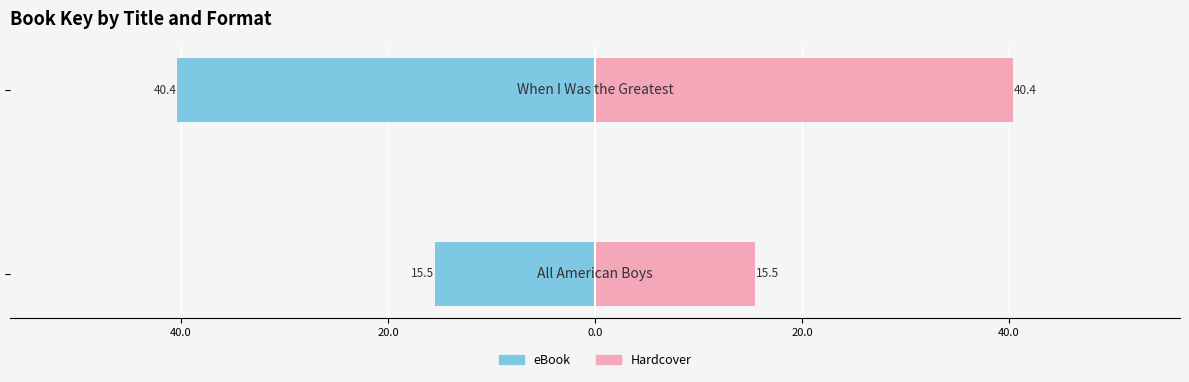

Reading left to right, transcribe all the data shown in this chart.

eBook: 60.0=-15.5	40.0=-40.4
Hardcover: 60.0=15.5	40.0=40.4